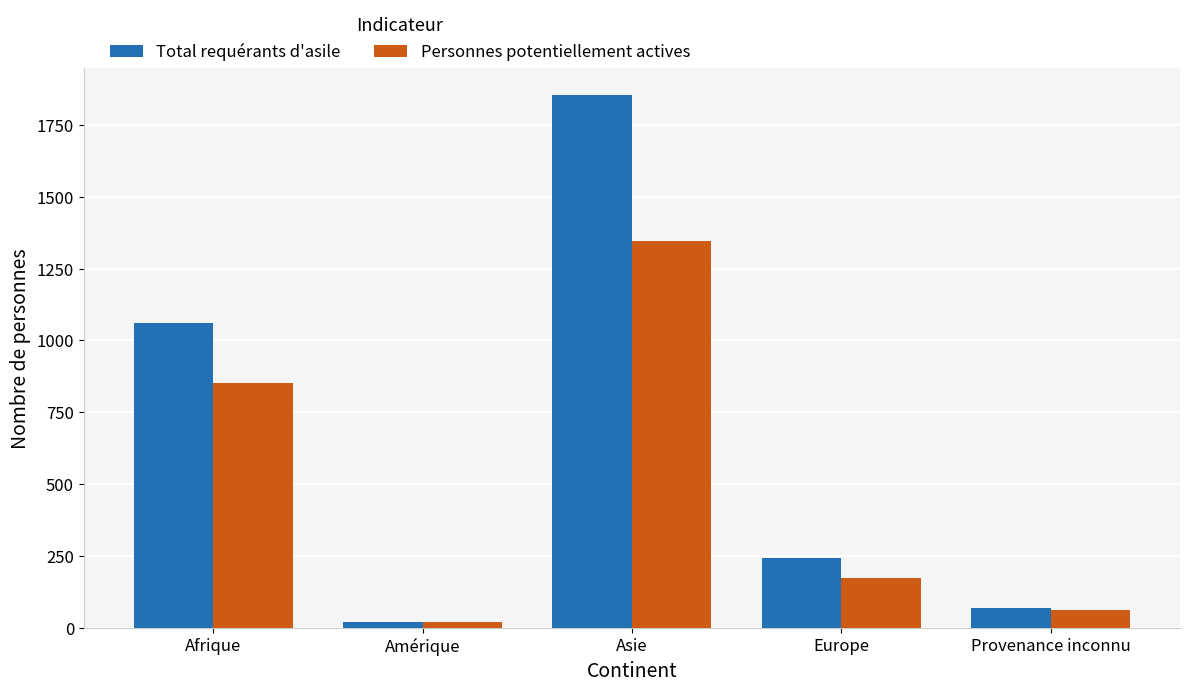

What is the total value across all series at Afrique?

1911